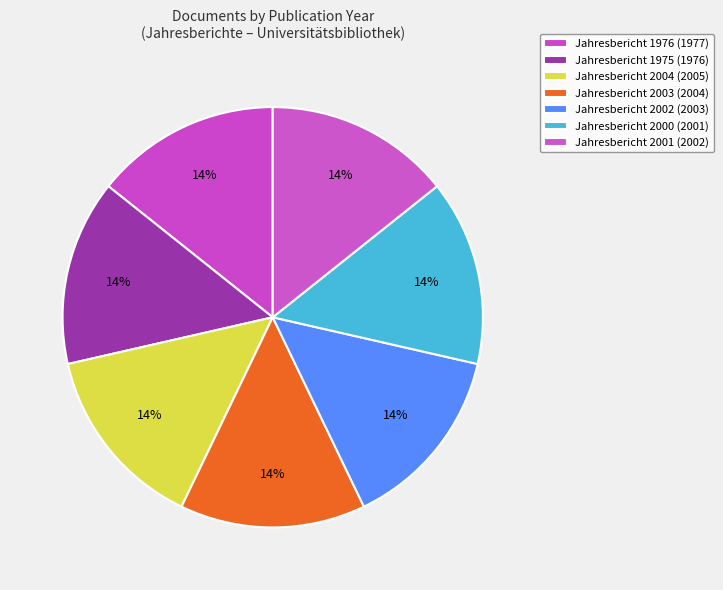

Rank the categories by value from lowest to highest.

Jahresbericht 1975, Jahresbericht 1976, Jahresbericht 2000, Jahresbericht 2001, Jahresbericht 2002, Jahresbericht 2003, Jahresbericht 2004